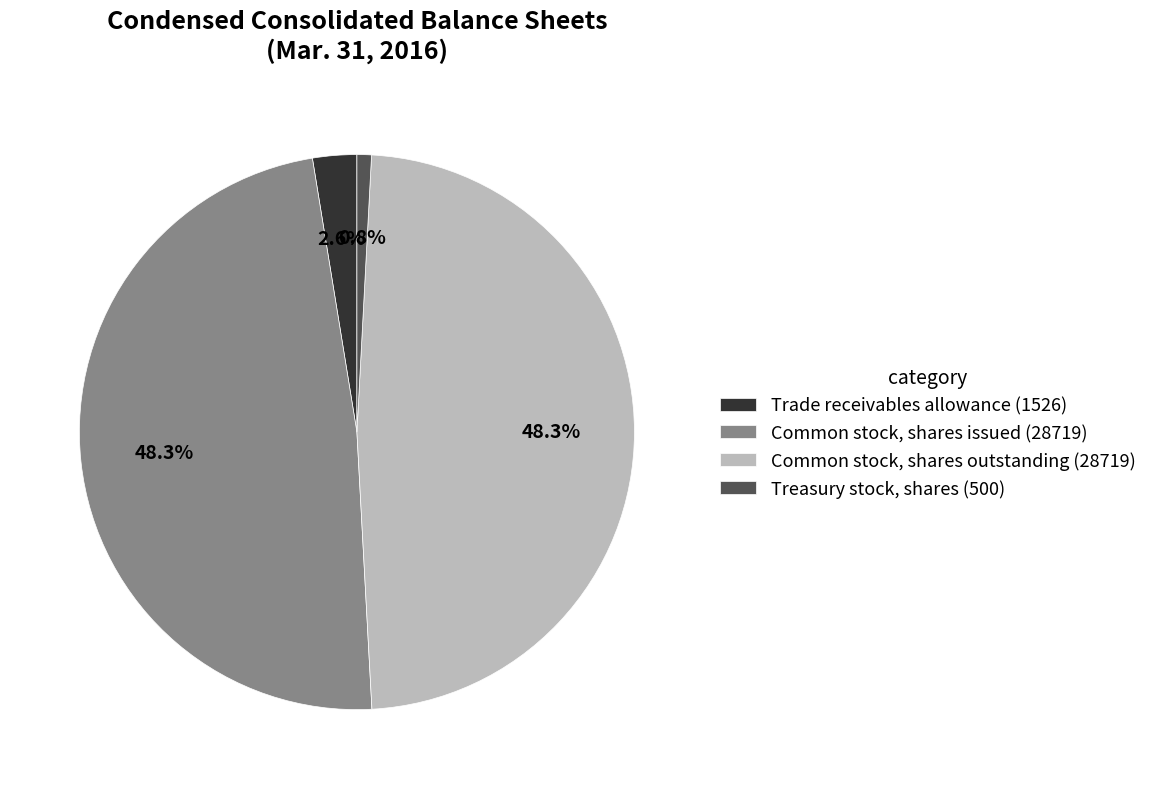

Do Treasury stock, shares (500) and Common stock, shares issued (28719) together represent more than half of the pie?

No